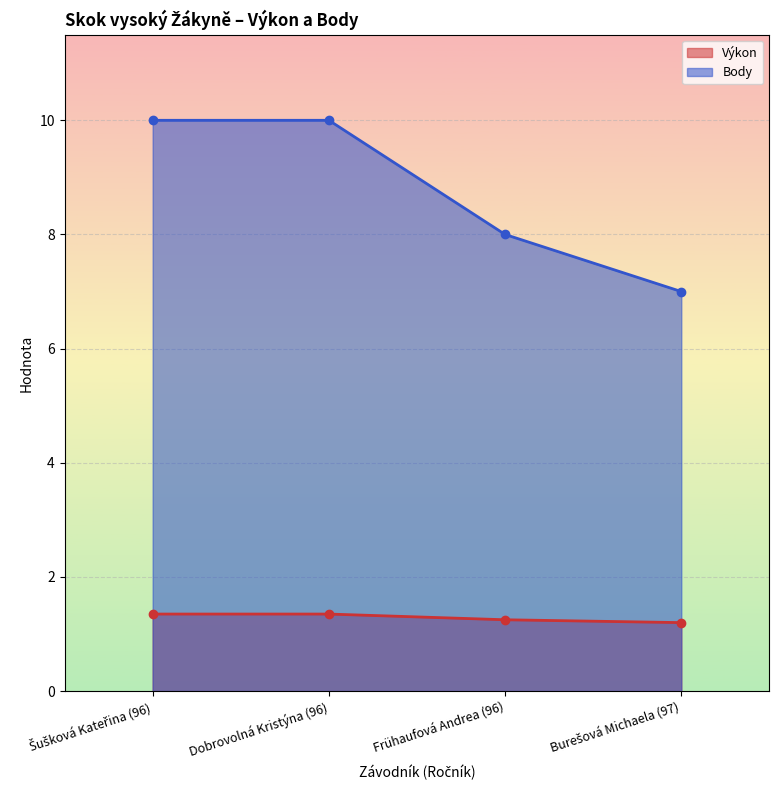

What are all the series names shown in the legend?

Výkon, Body